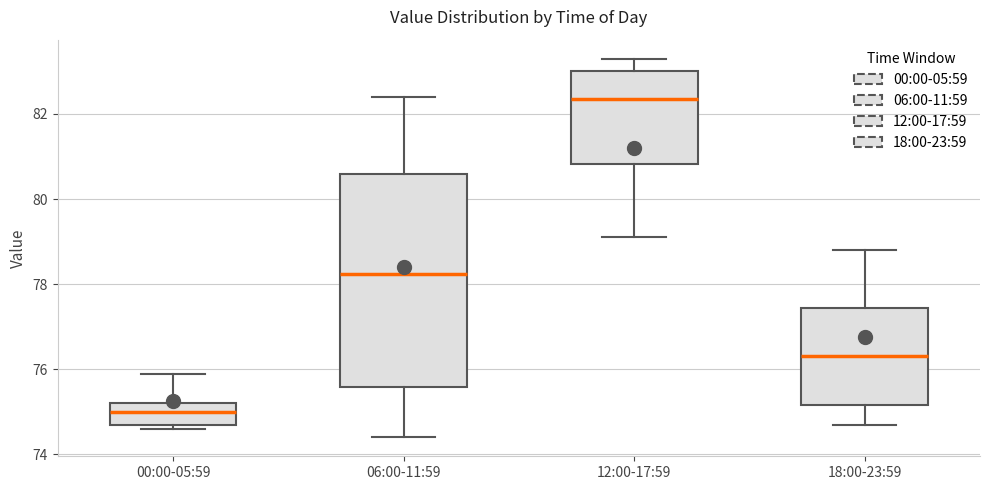

Comparing the boxes themselves (not the whiskers), which one is the tallest?

06:00-11:59